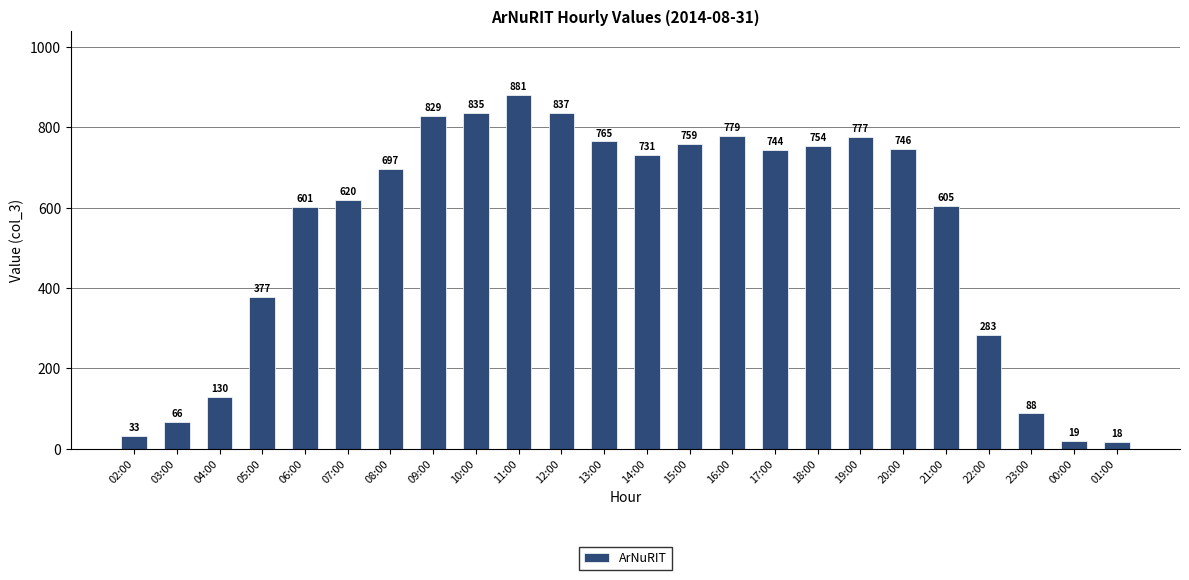

Where does the data first go above 731?

09:00